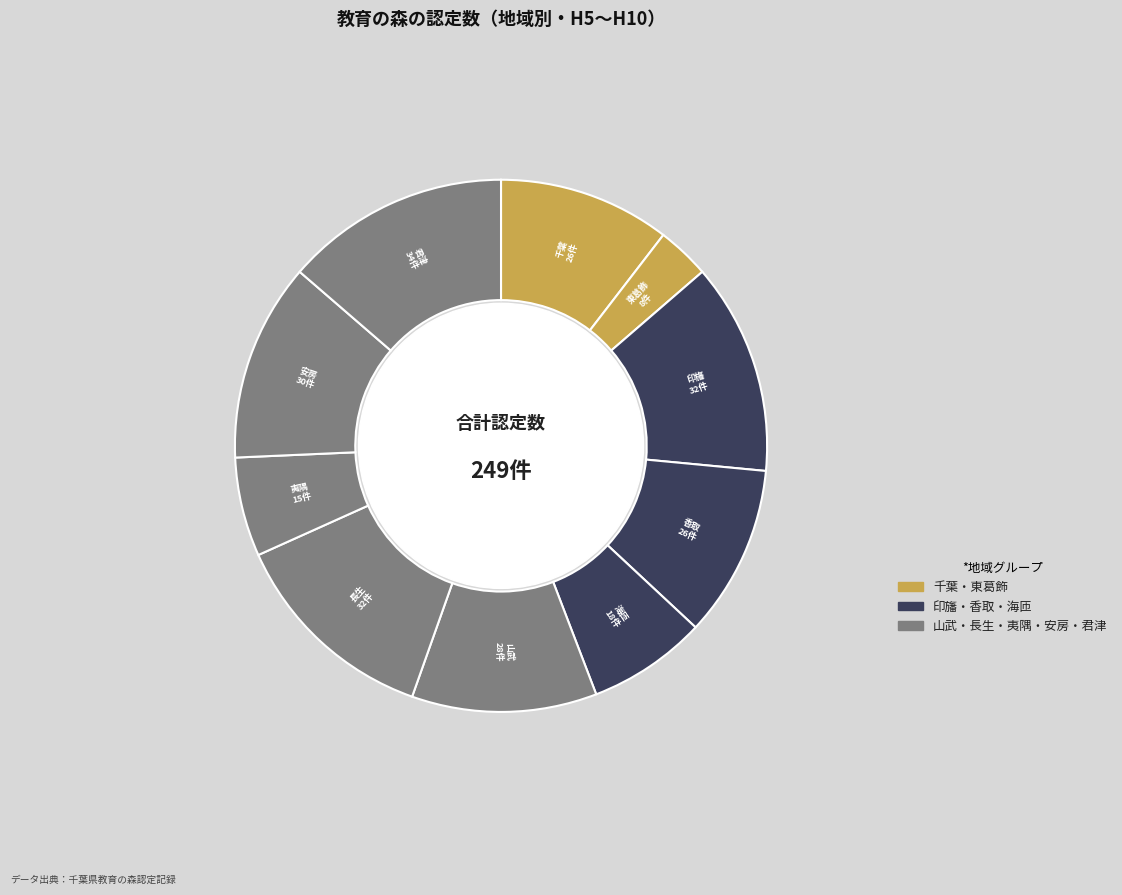

Which category has the smallest portion of the pie?

東葛飾